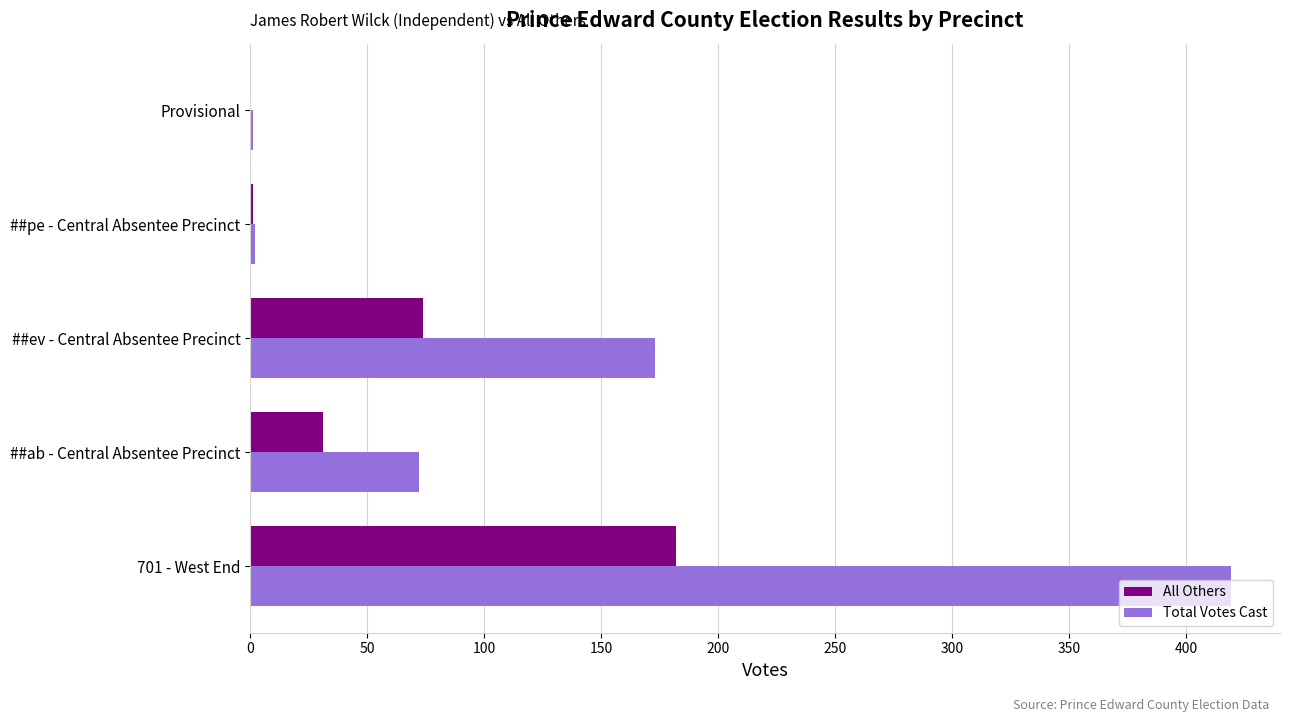

Which series has the largest range (max minus min)?

Total Votes Cast